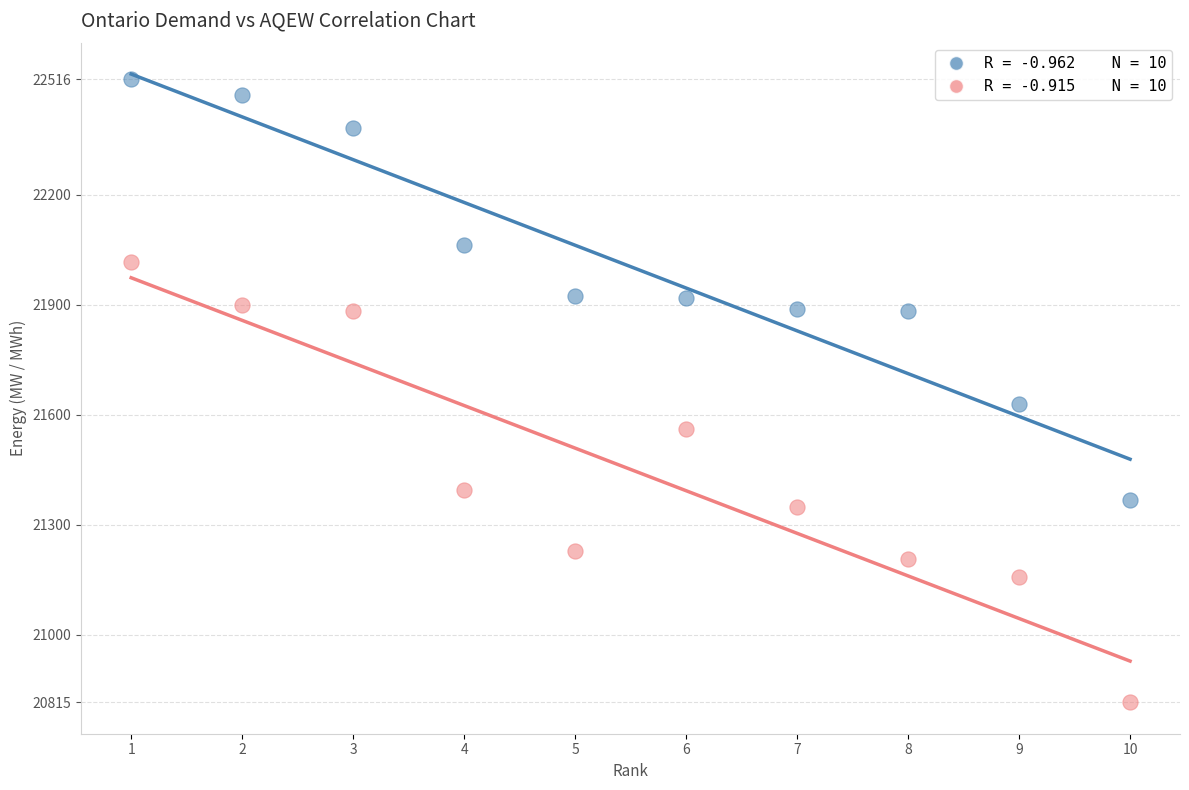

Across all series, what Y value is closest to 21665?

21629